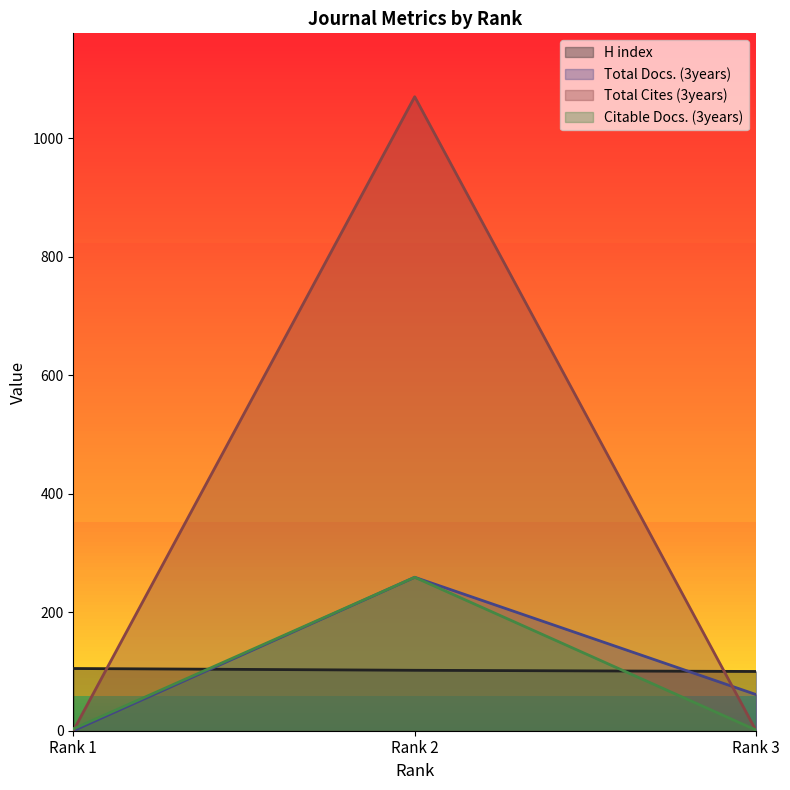

Rank the series by their maximum value, from highest to lowest.

Total Cites (3years), Total Docs. (3years), Citable Docs. (3years), H index